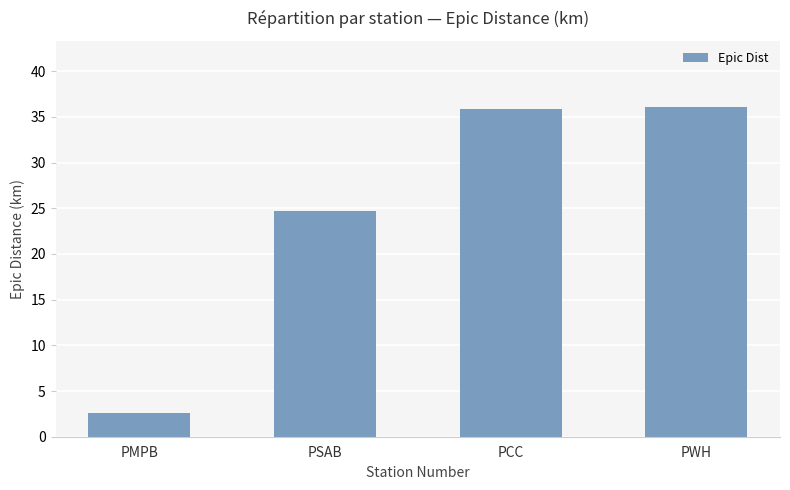

Which category has the lowest value across all series?

PMPB